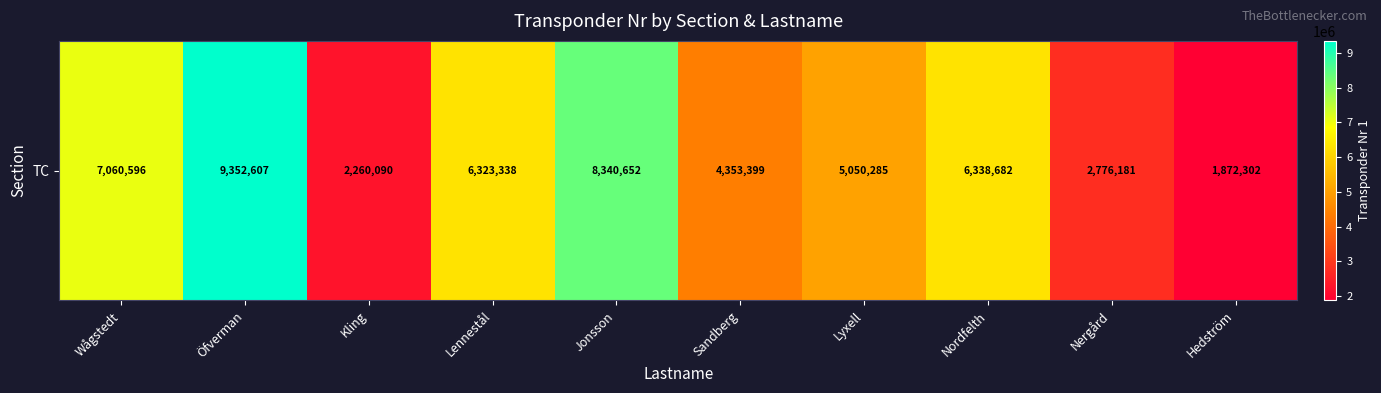

What is the minimum value shown in the chart?

1872302